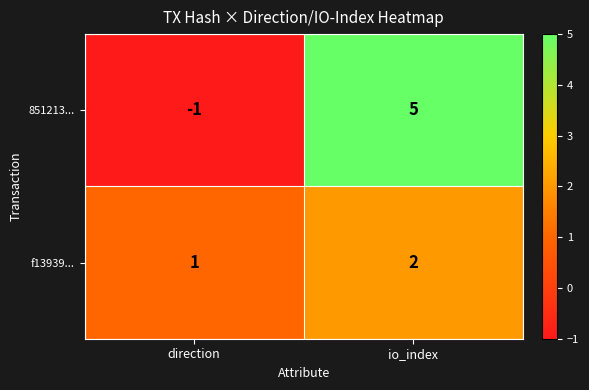

True or false: f13939... has a value of 2 at io_index.

True